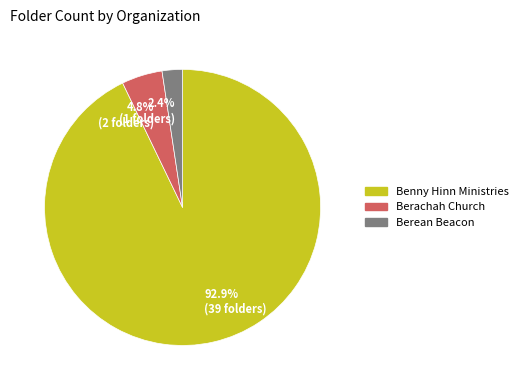

How much of the chart is everything except 4.8% (2 folders)?

95.2%